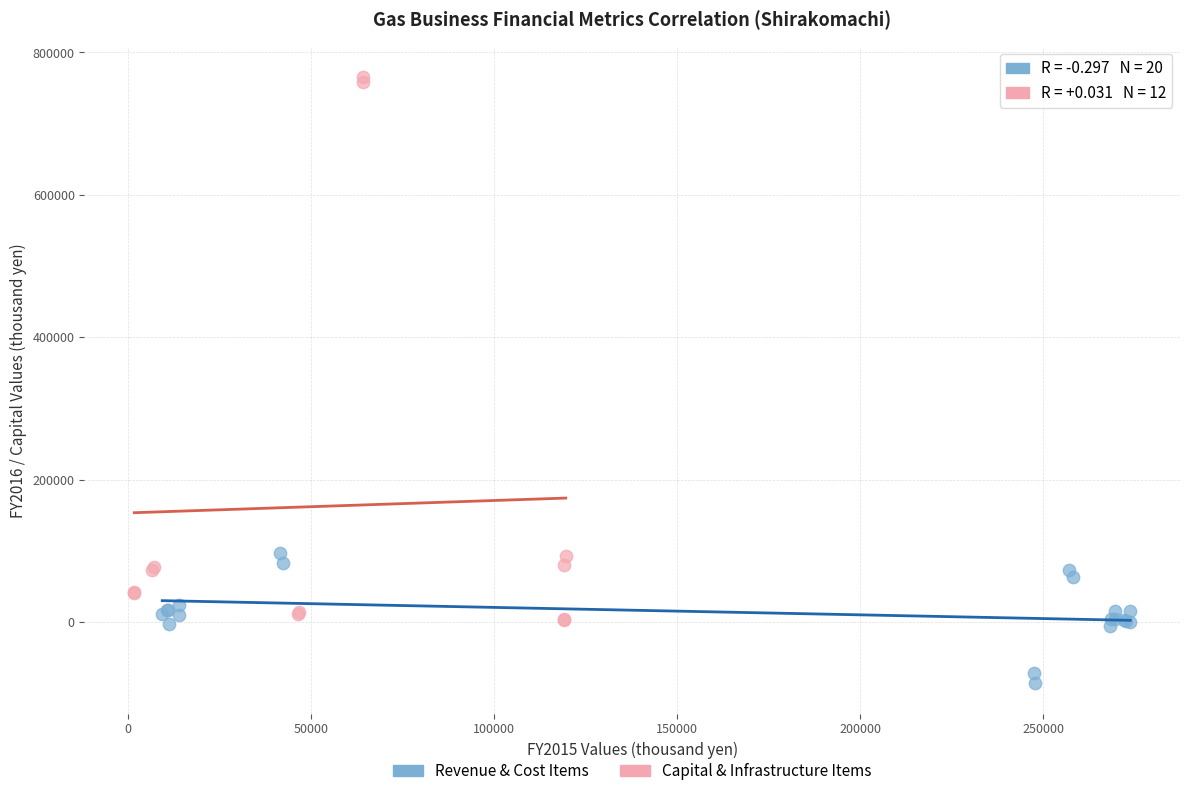

Which series has the widest spread of Y values?

Capital & Infrastructure Items